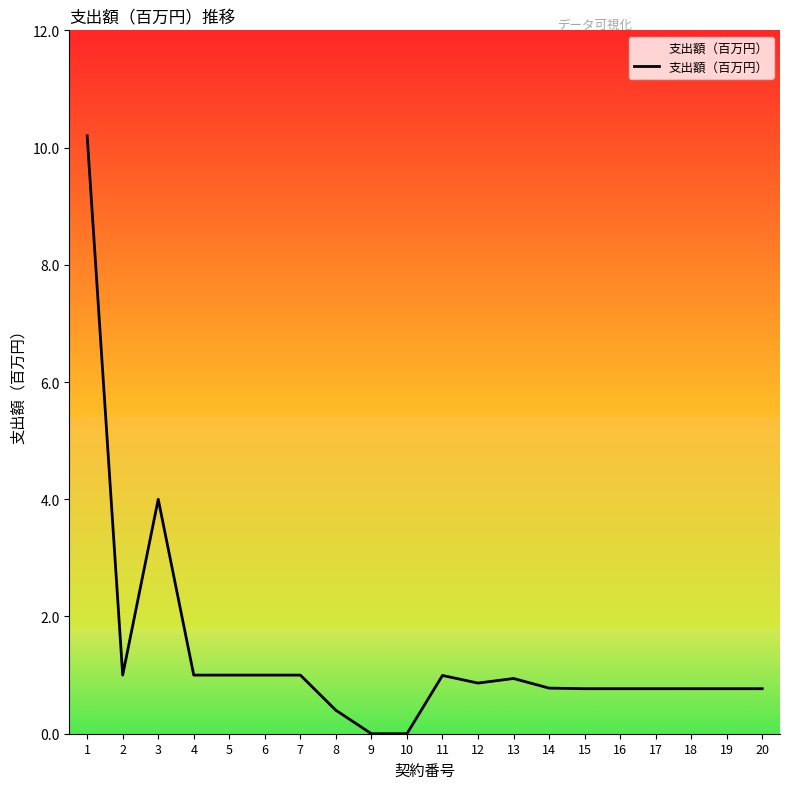

How many series are shown in this chart?

1